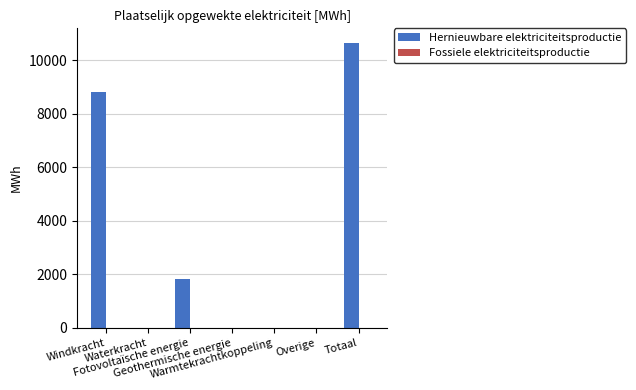

How many series are shown in this chart?

1